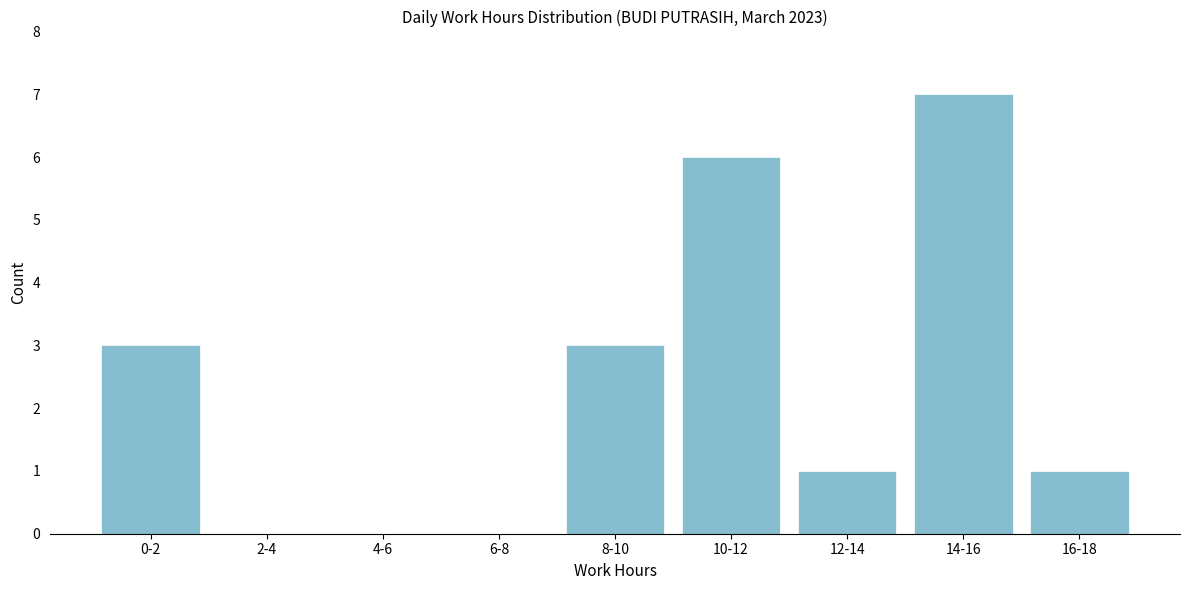

Reading left to right, extract all data points from this chart.

0-2=3	2-4=0	4-6=0	6-8=0	8-10=3	10-12=6	12-14=1	14-16=7	16-18=1